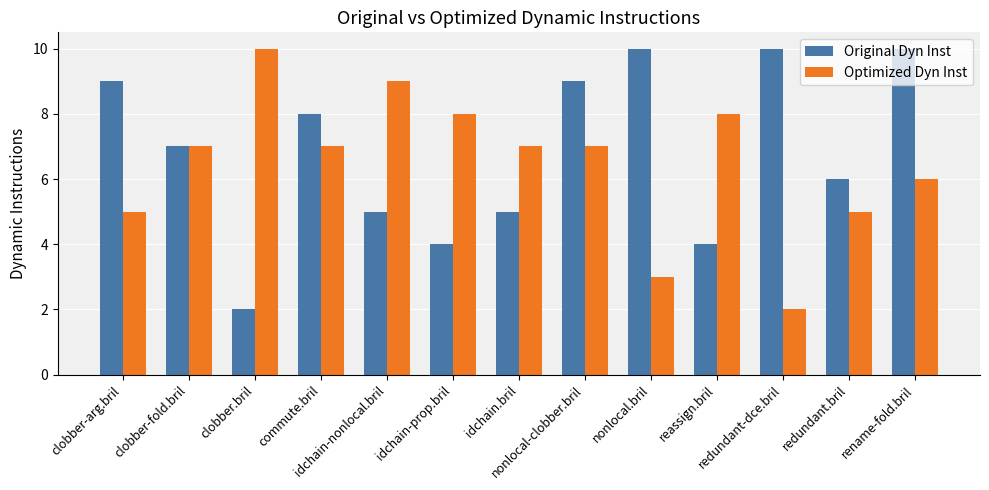

What is the difference between the Optimized Dyn Inst values at reassign.bril and rename-fold.bril?

2